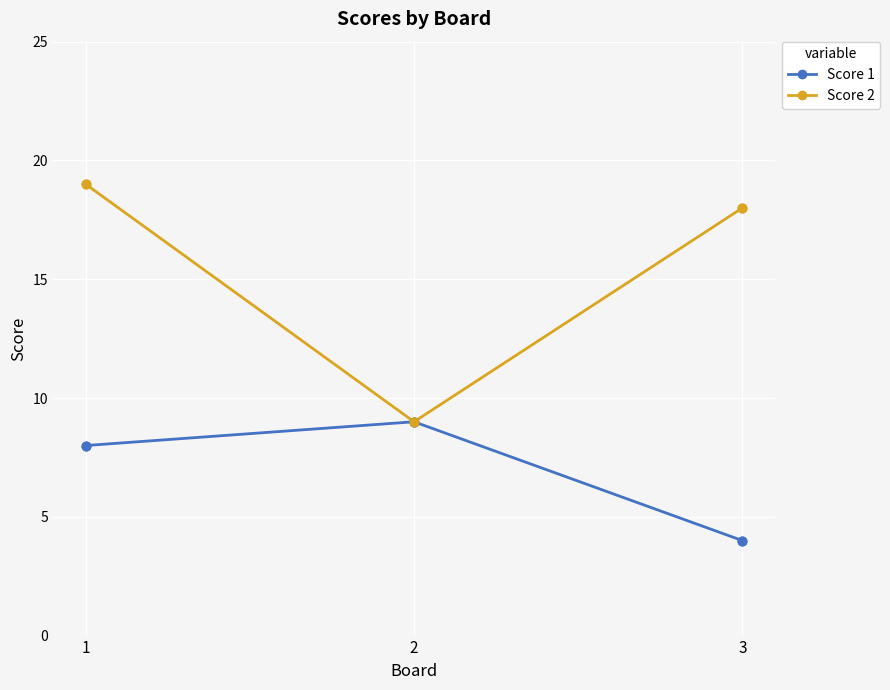

What are all the series names shown in the legend?

Score 1, Score 2